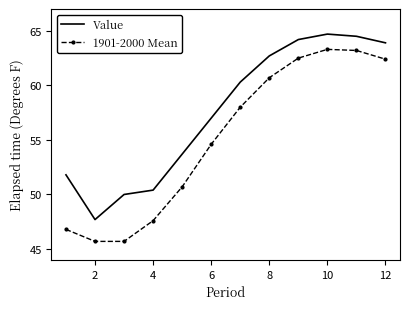

List the series in order of their overall mean, highest first.

Value, 1901-2000 Mean